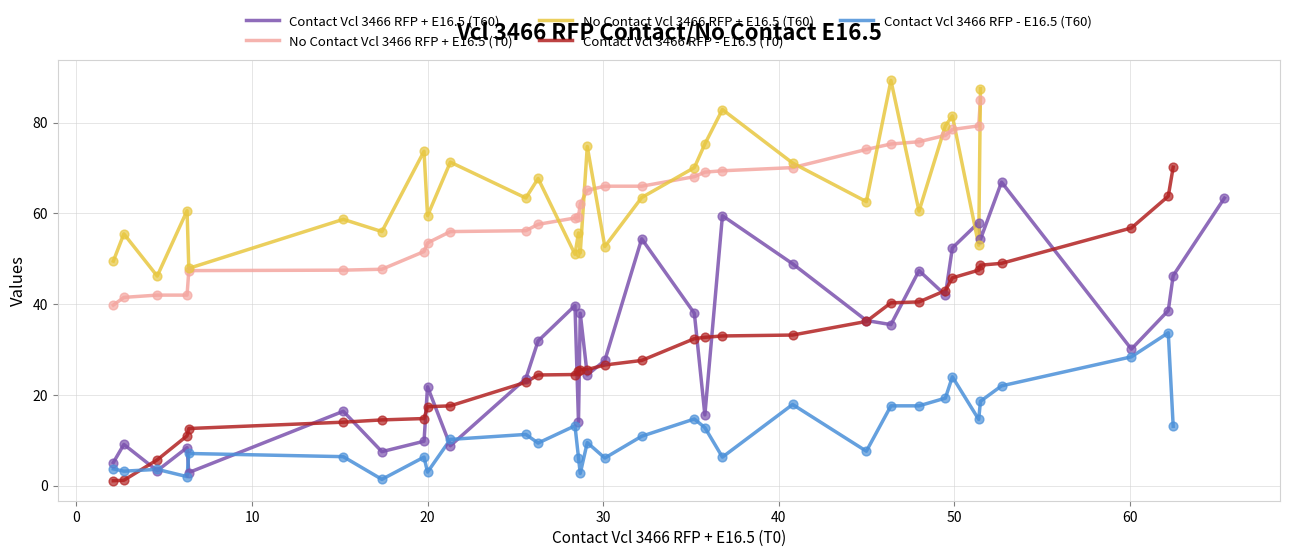

What is the change in value from 28 to 30?

+8.6